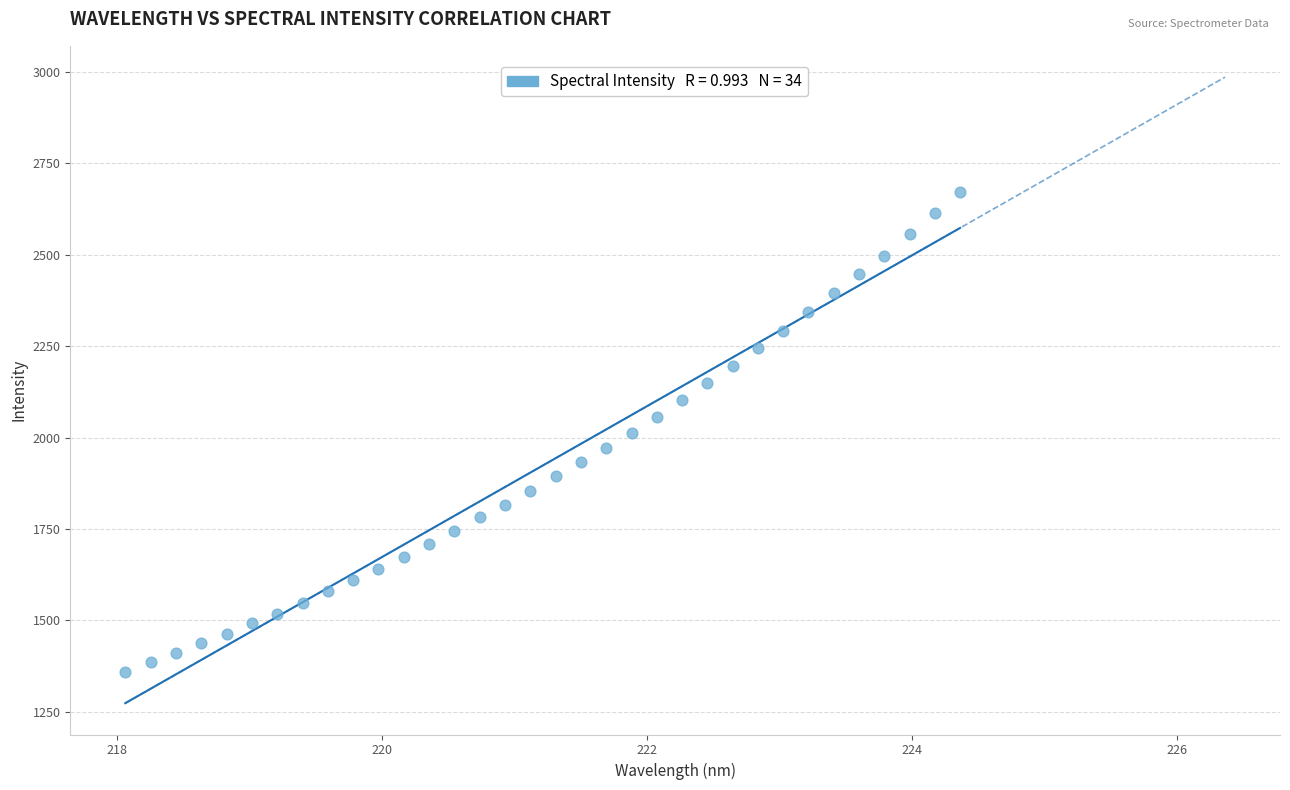

What is the range of Y values (max minus min)?

1310.9